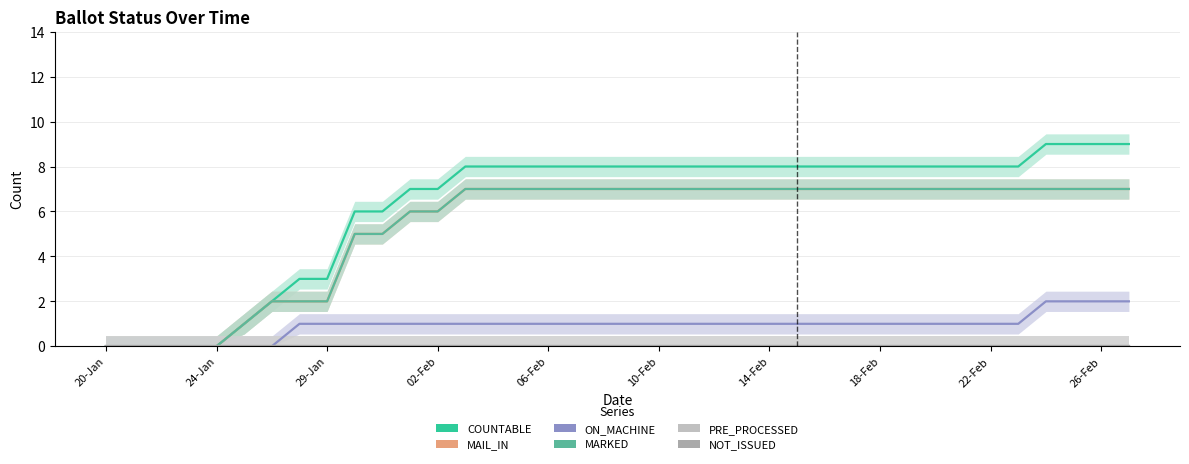

Does the chart display data point markers on the line(s)?

No